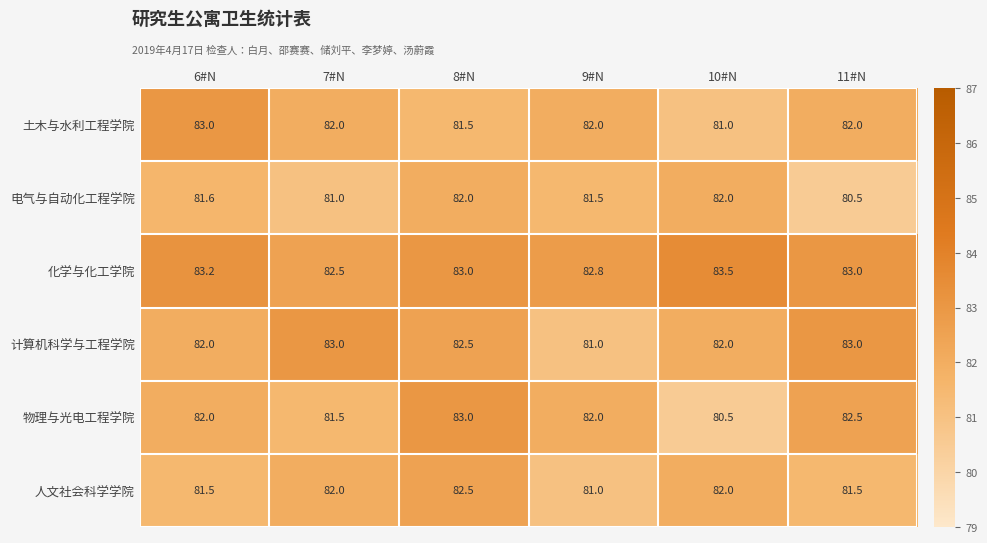

The value of 计算机科学与工程学院 at 10#N is 82.0. True or false?

True